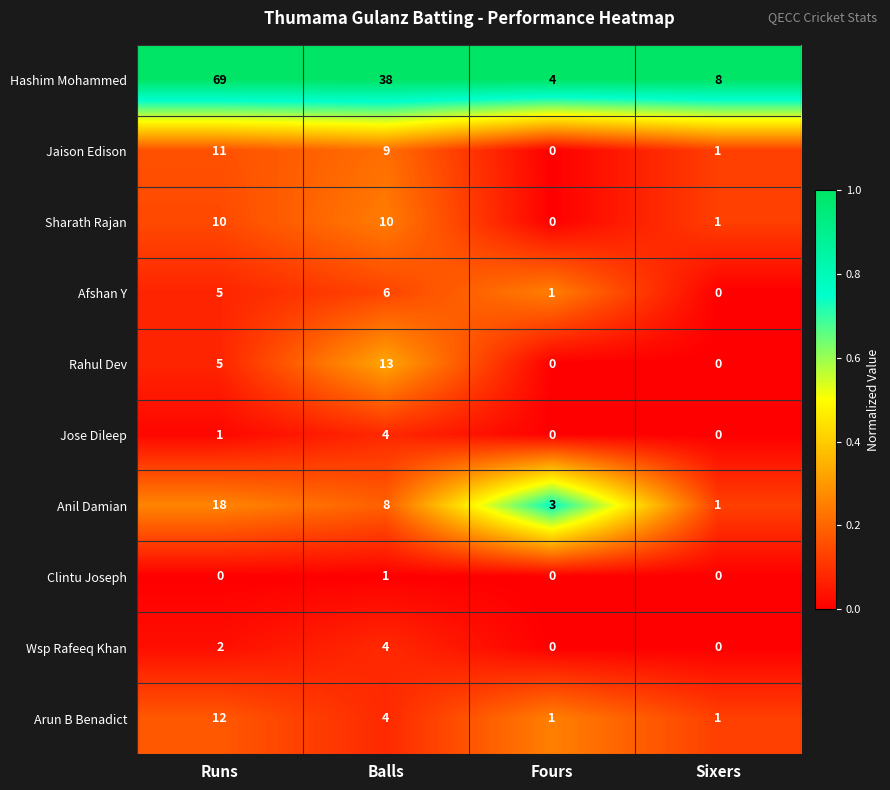

At which label does Afshan Y reach its minimum?

Sixers